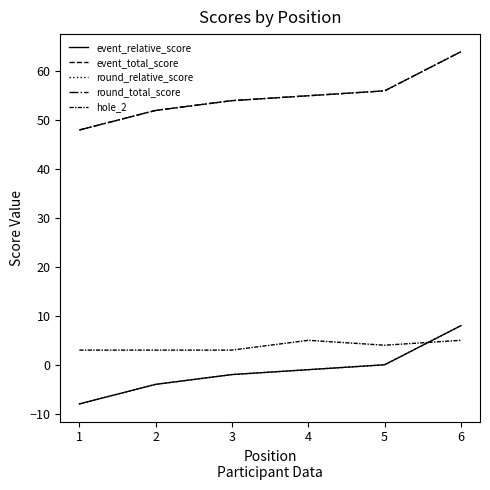

What is the maximum value for round_total_score?

64